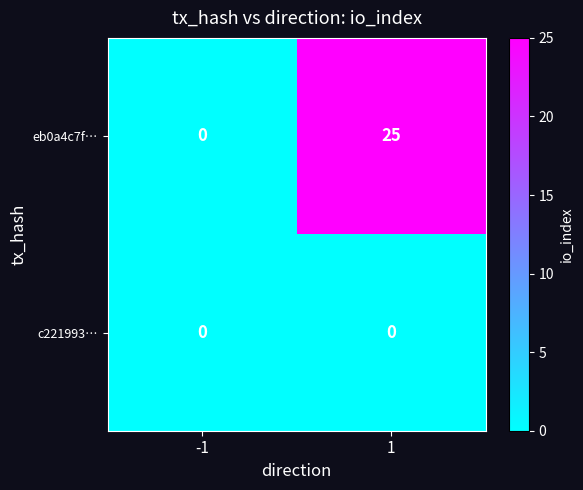

At which category does the chart reach its peak across all series?

1